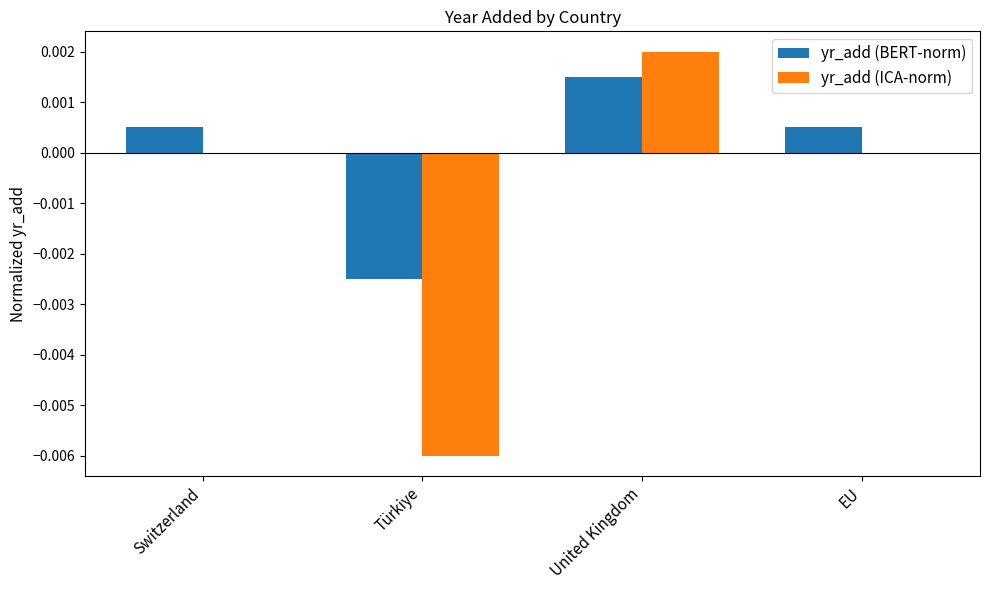

The value of yr_add (ICA-norm) at Türkiye is -0.0. True or false?

True